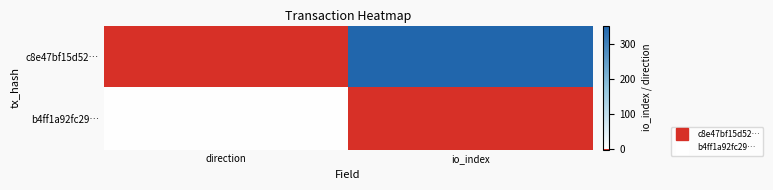

Reading left to right, list all the values displayed in this chart.

c8e47bf15d52…: direction=-1	io_index=351
b4ff1a92fc29…: direction=1	io_index=0